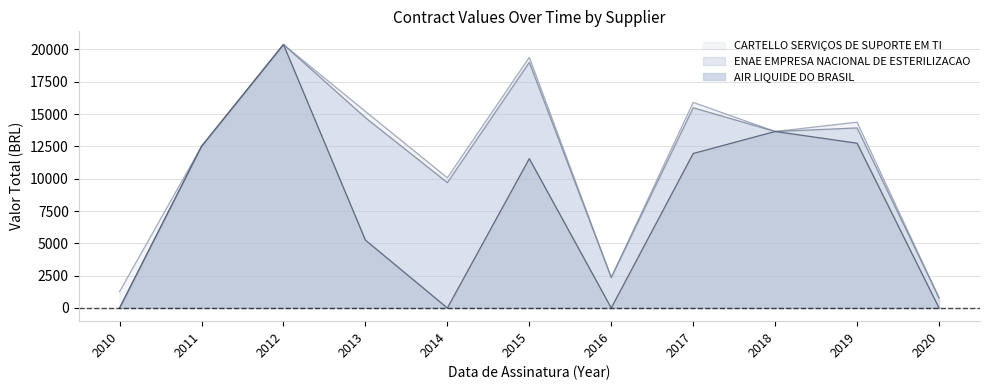

List the labels in order of ENAE EMPRESA NACIONAL DE ESTERILIZACAO value, smallest first.

2010, 2020, 2016, 2014, 2011, 2018, 2019, 2013, 2017, 2015, 2012